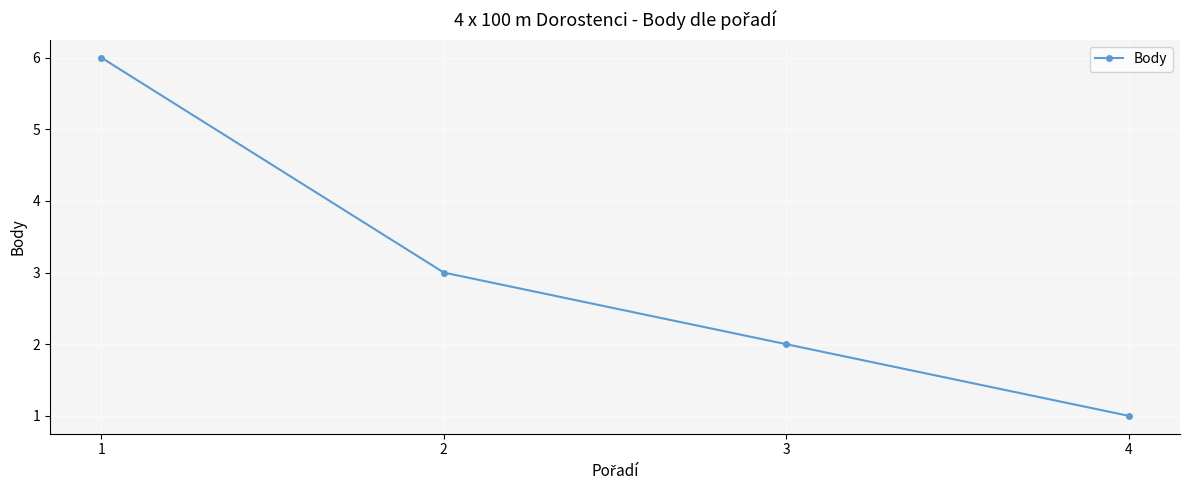

What value does the data have at 2?

3